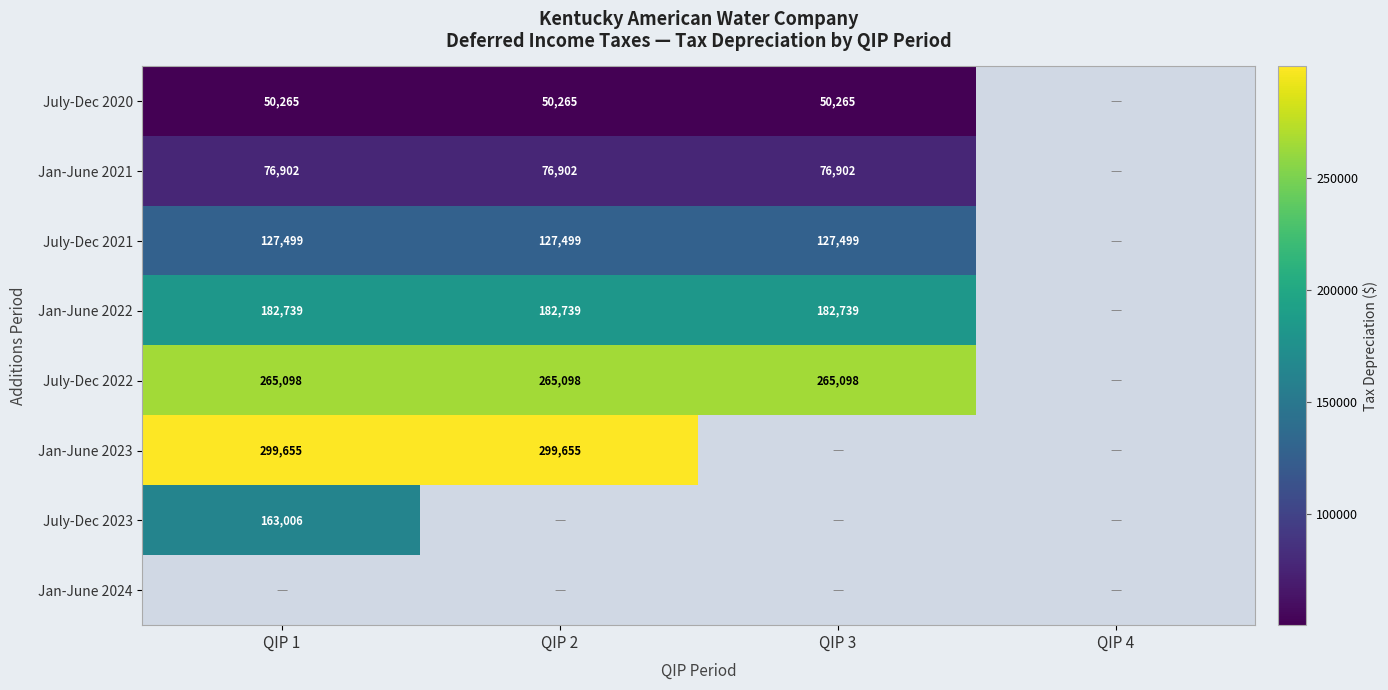

How many data points does each series have?

4